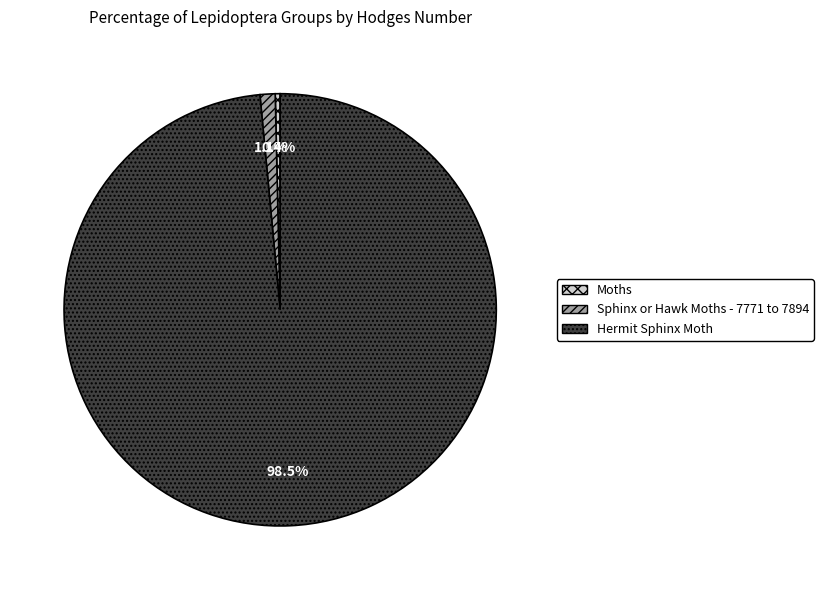

True or false: Hermit Sphinx Moth accounts for 89% of the total.

False